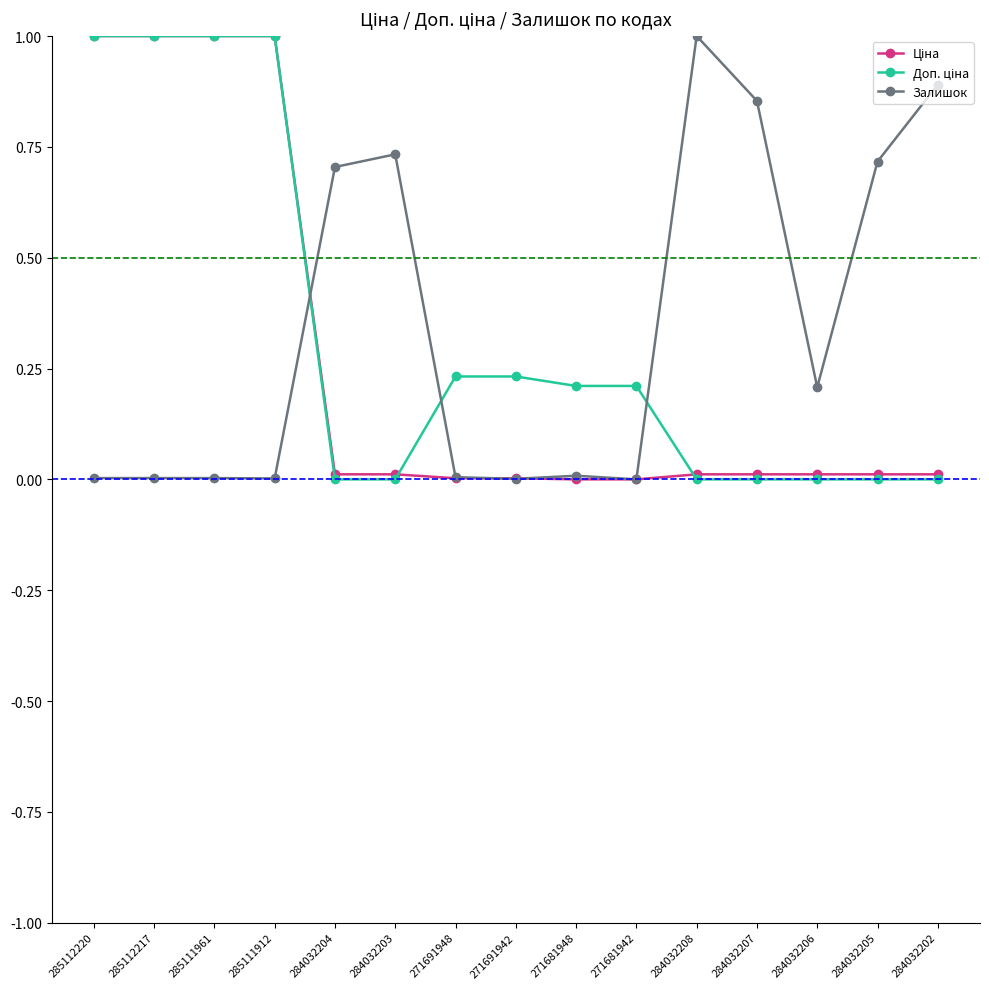

Between 271681942 and 284032202, which series saw the biggest shift?

Залишок